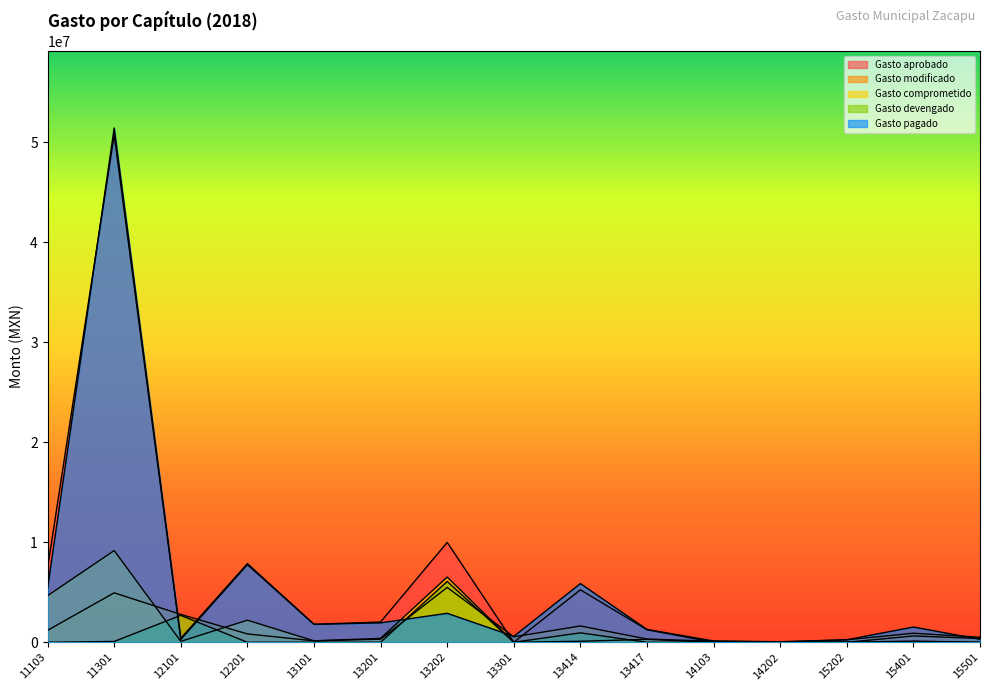

What is the value of the Gasto comprometido point at the 9th from the left?

103001.2